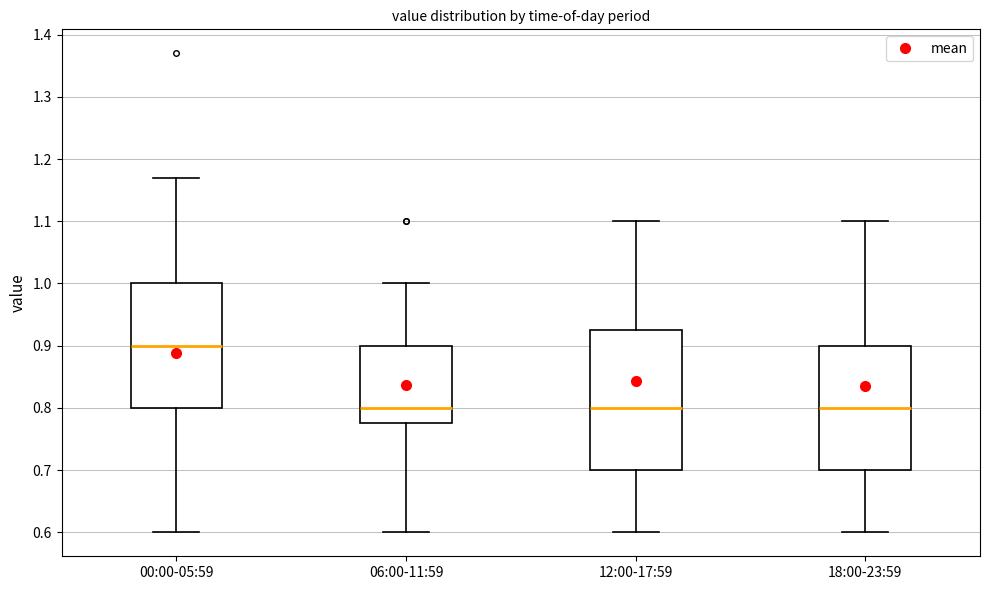

Comparing the boxes themselves (not the whiskers), which one is the tallest?

12:00-17:59